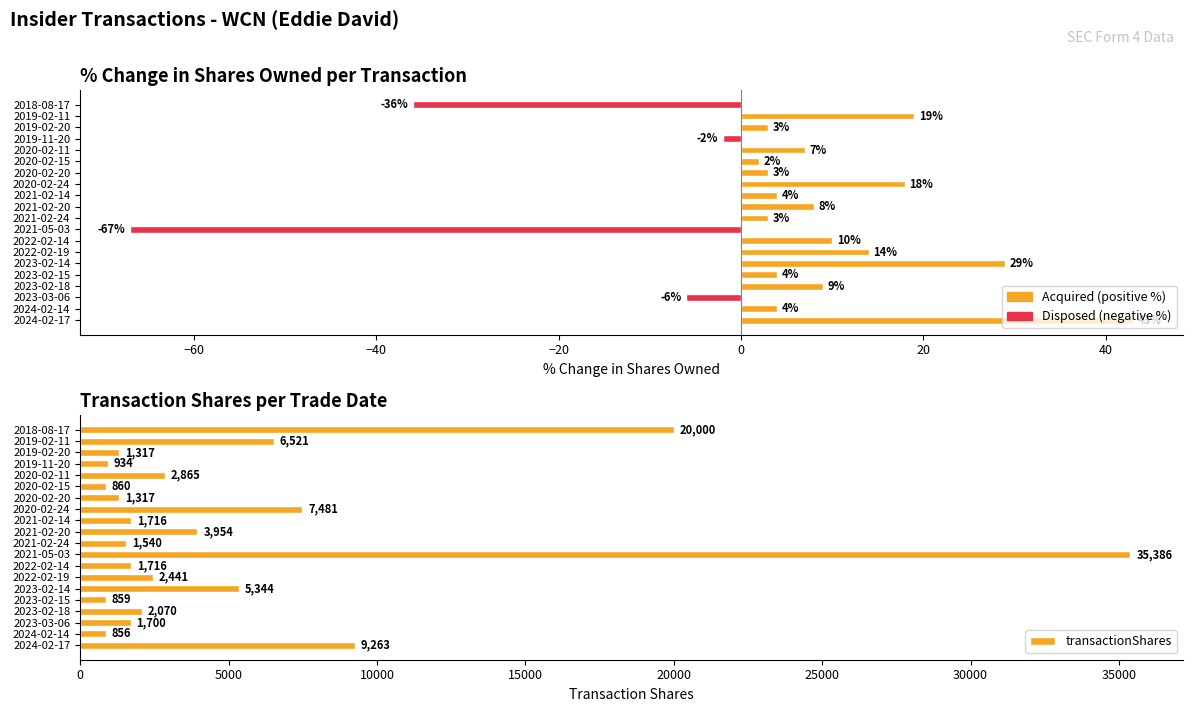

Reading right to left, extract all data points from this chart.

pctchgSharesOwned: -36	19	3	-2	7	2	3	18	4	8	3	-67	10	14	29	4	9	-6	4	43
transactionShares: 20000	6521	1317	934	2865	860	1317	7481	1716	3954	1540	35386	1716	2441	5344	859	2070	1700	856	9263